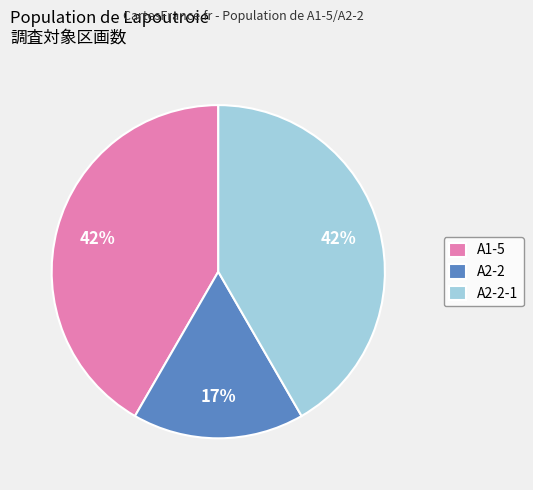

To the nearest percent, what percentage of the pie is A2-2?

17%